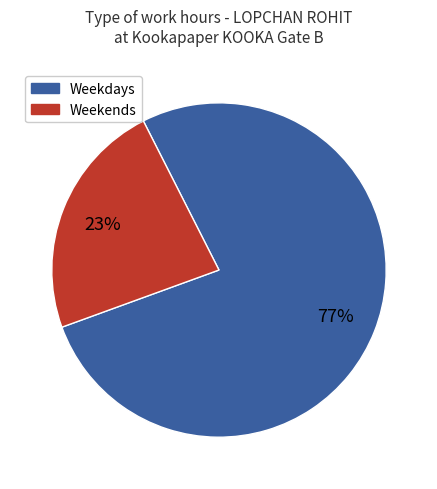

Which category has the smallest portion of the pie?

Weekends